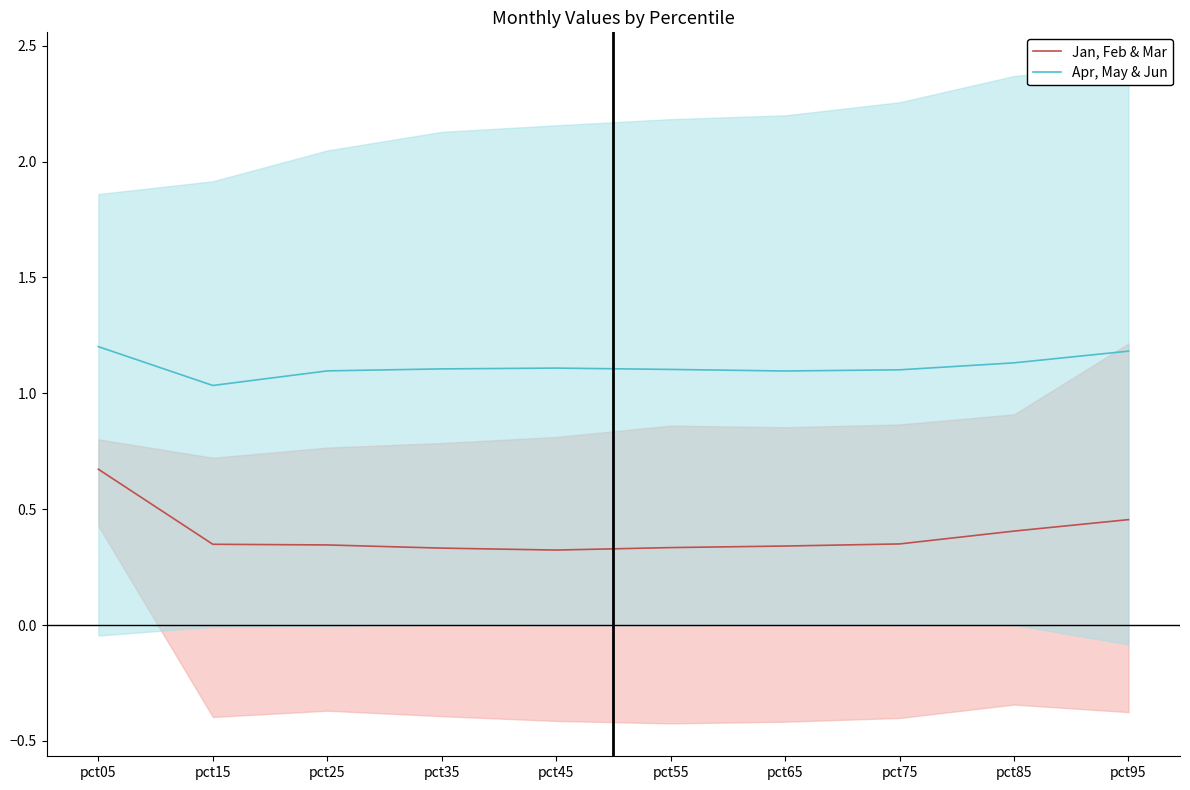

What is the total value across all series at pct85?

1.5